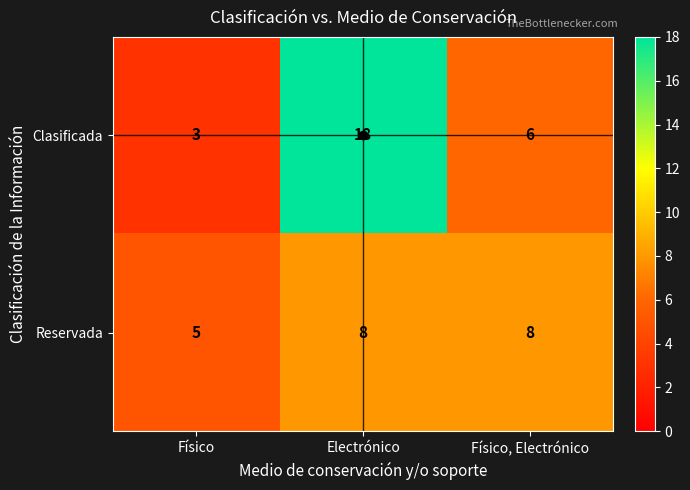

Between Electrónico and Físico, Electrónico, which series saw the biggest shift?

Clasificada